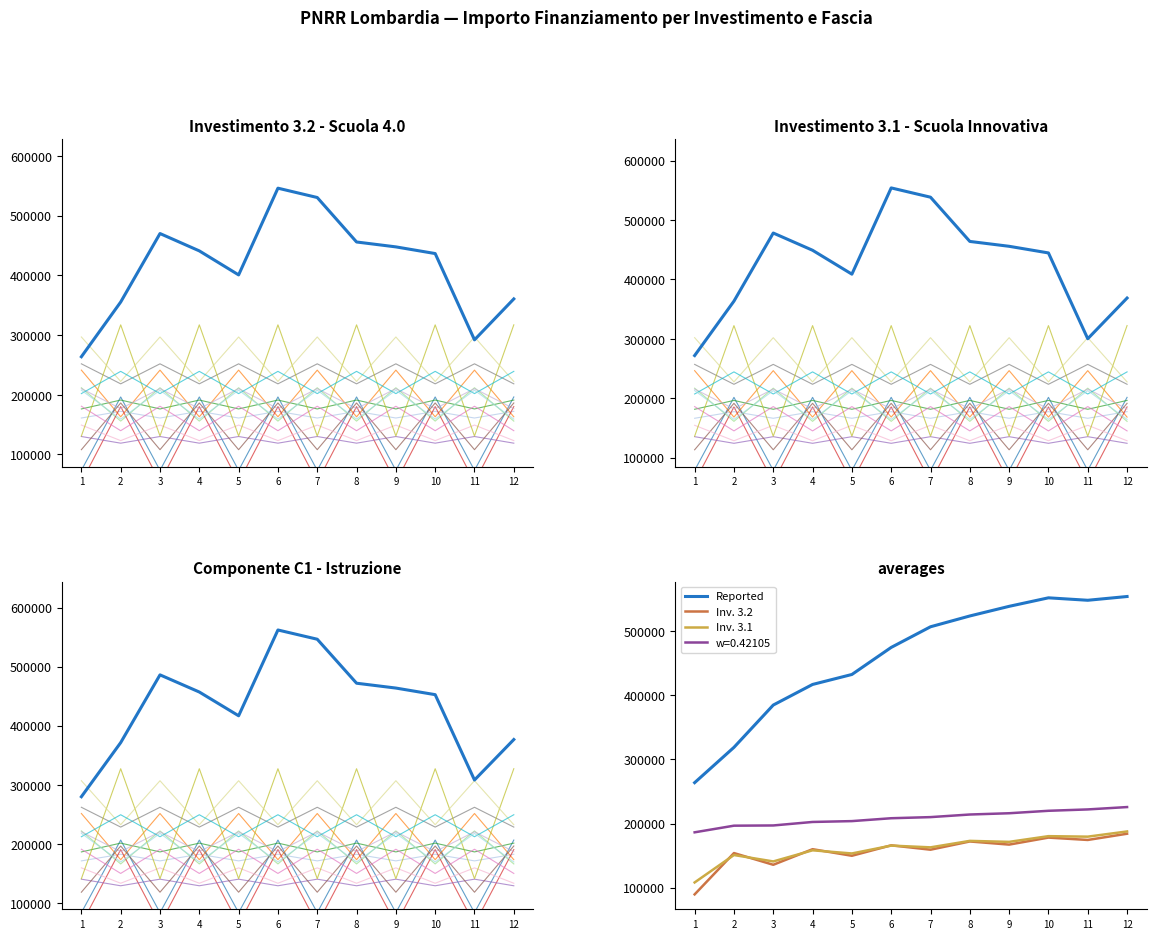

What are all the series names shown in the legend?

Reported, Inv. 3.2, Inv. 3.1